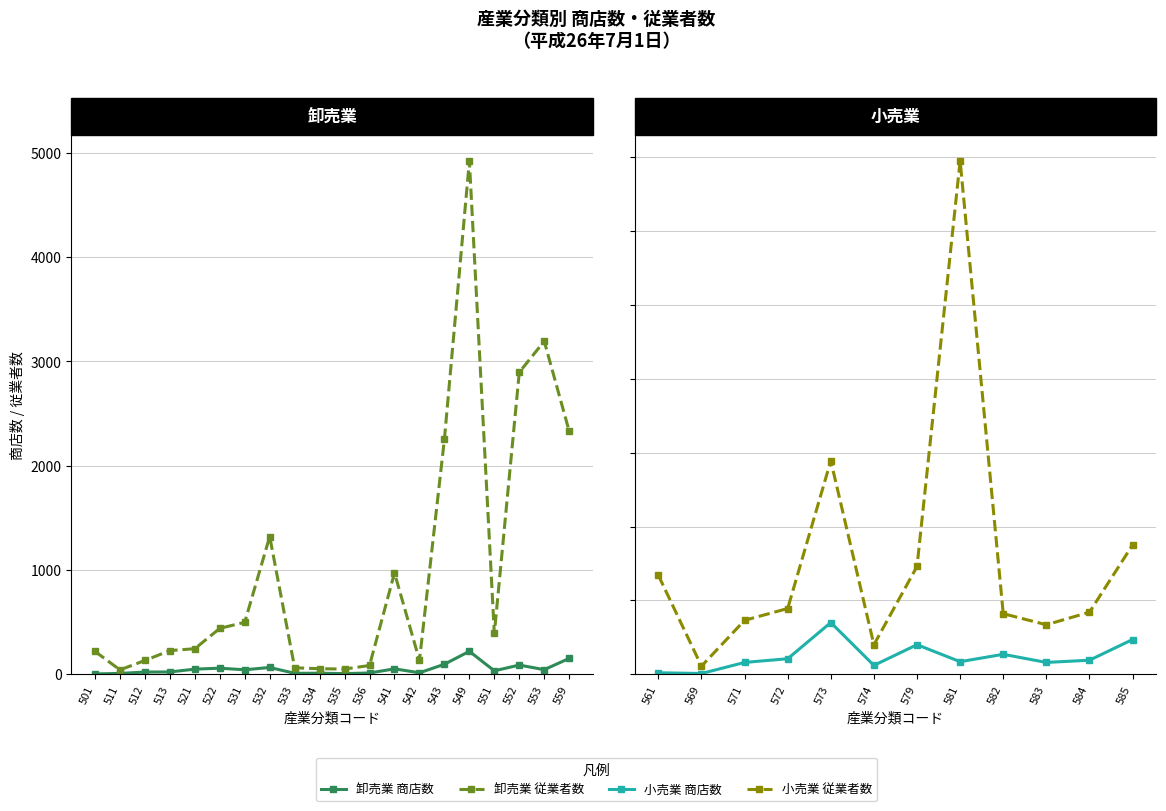

How many points are higher than both their immediate neighbors (excluding endpoints)?

6